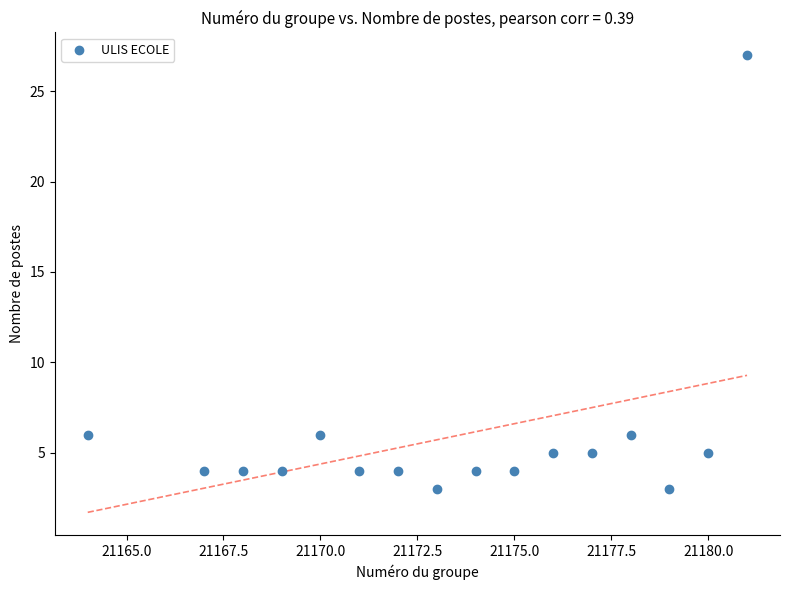

What is the range of Y values (max minus min)?

24